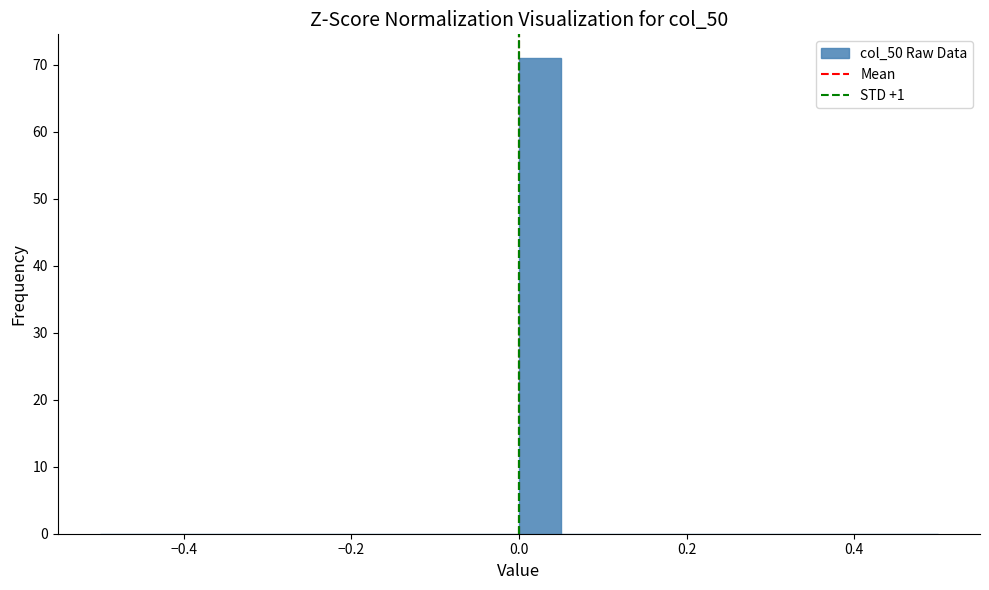

Read against the x-axis, roughly where is the centre of the tallest bar?

0.02